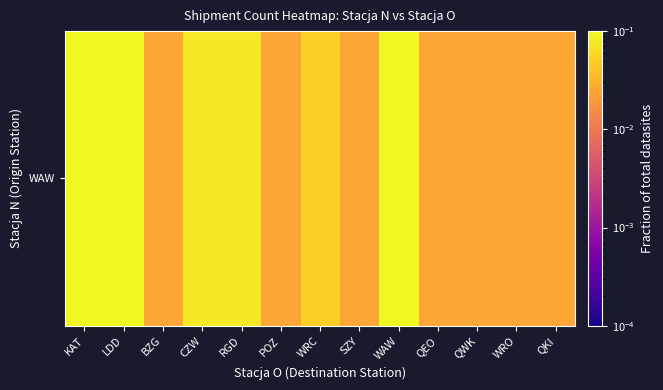

What is the change in value from KAT to CZW?

-0.1